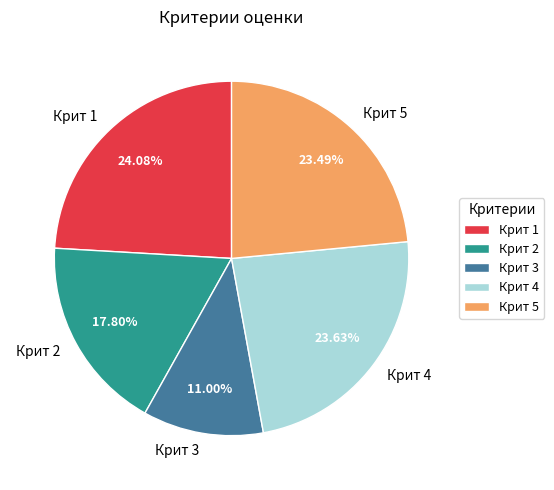

To the nearest percent, what is the average slice percentage?

20%